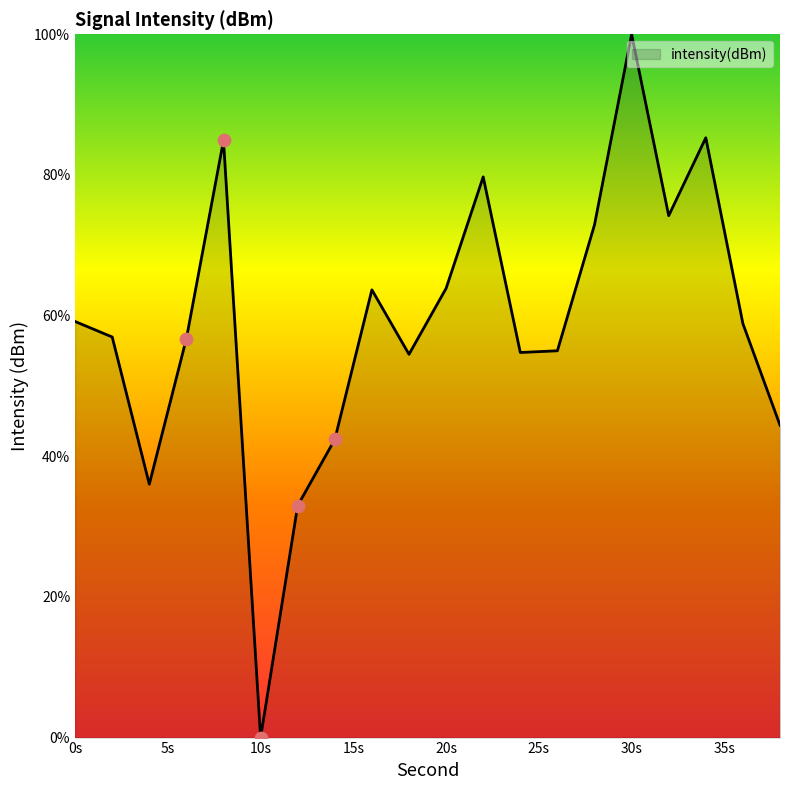

What is the difference between the maximum and minimum values?

100.0